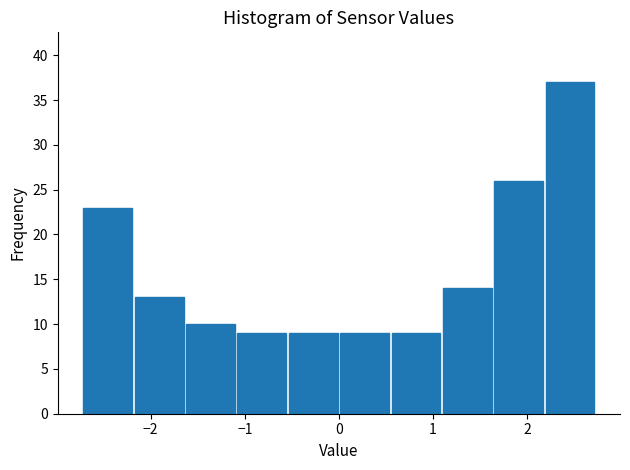

Over which range of the x-axis is the bar tallest?

2.2 to 2.7